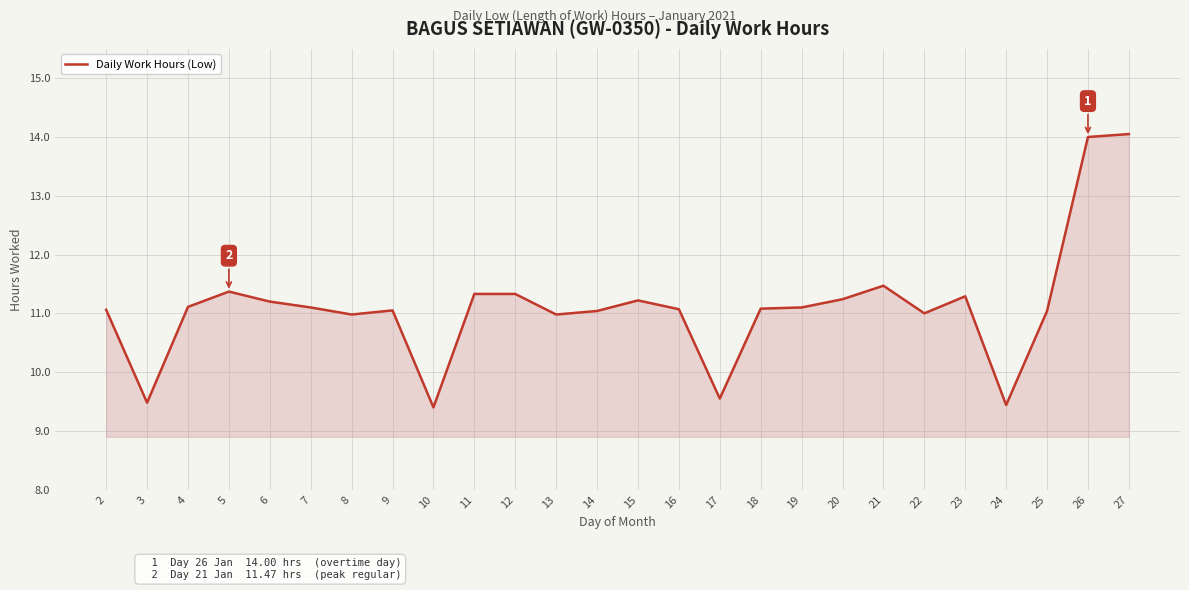

What is the minimum value shown in the chart?

9.4